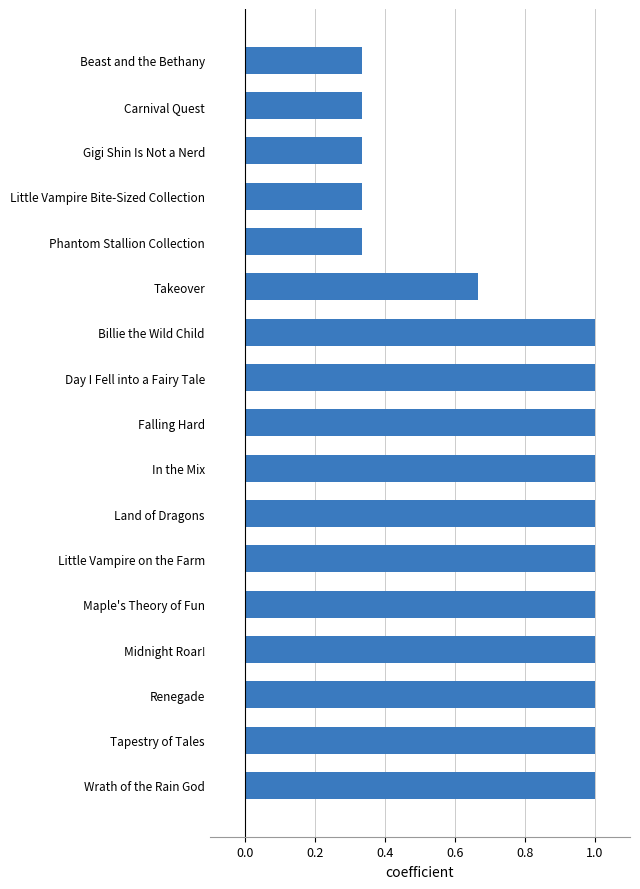

The value at Tapestry of Tales is 1.0. True or false?

True